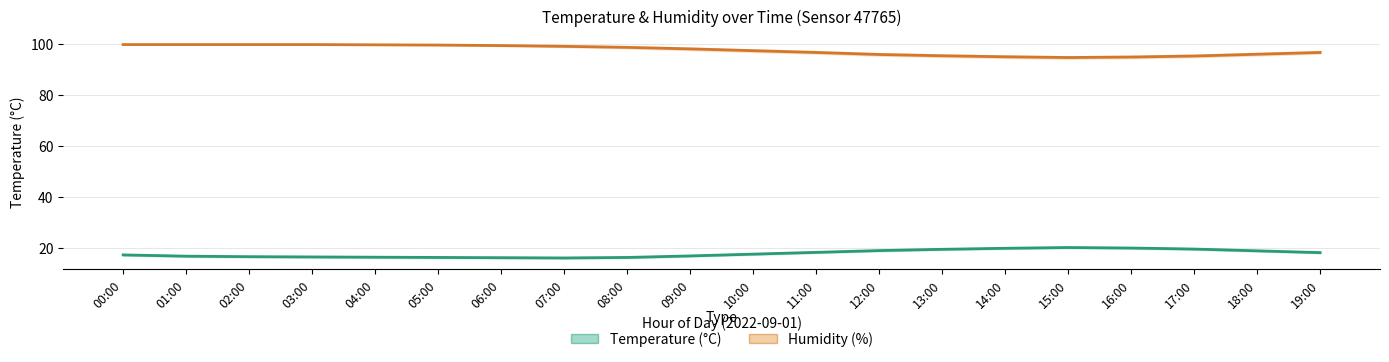

True or false: Temperature (°C) has more than 0 interior local peaks.

True